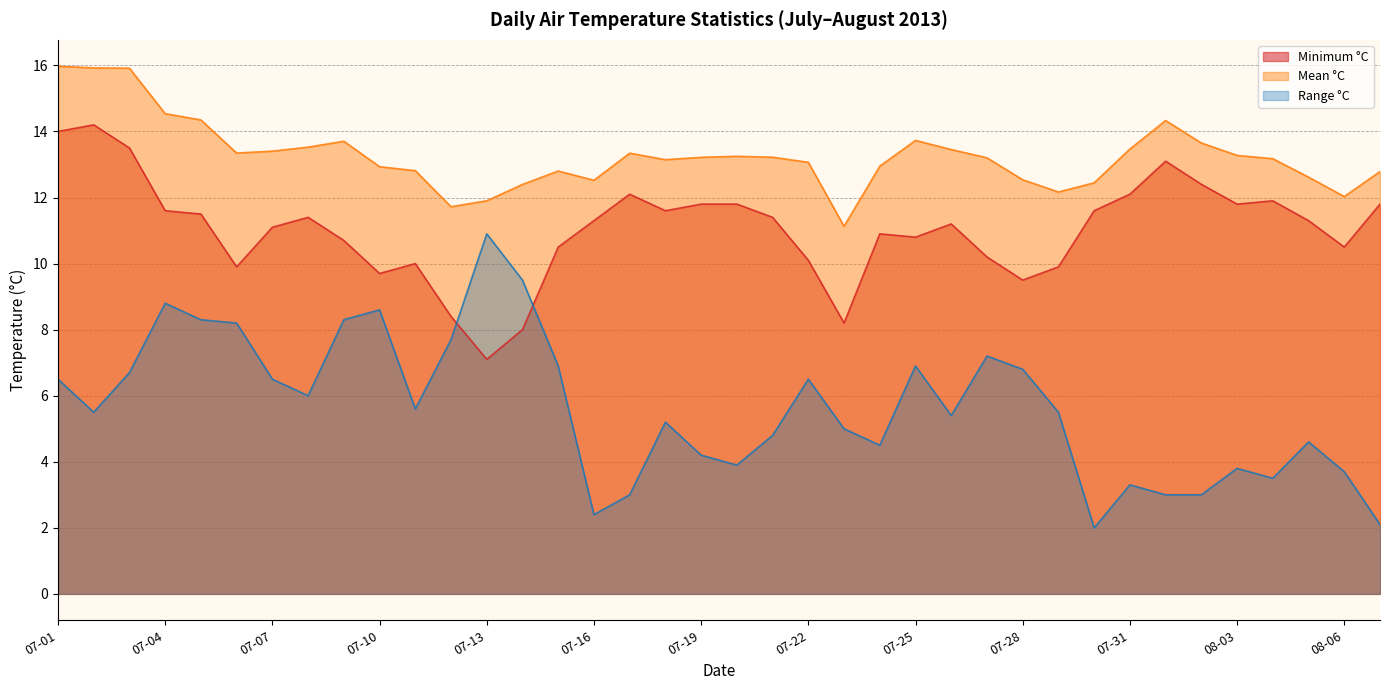

True or false: Mean °C and Range °C intersect in this chart.

False